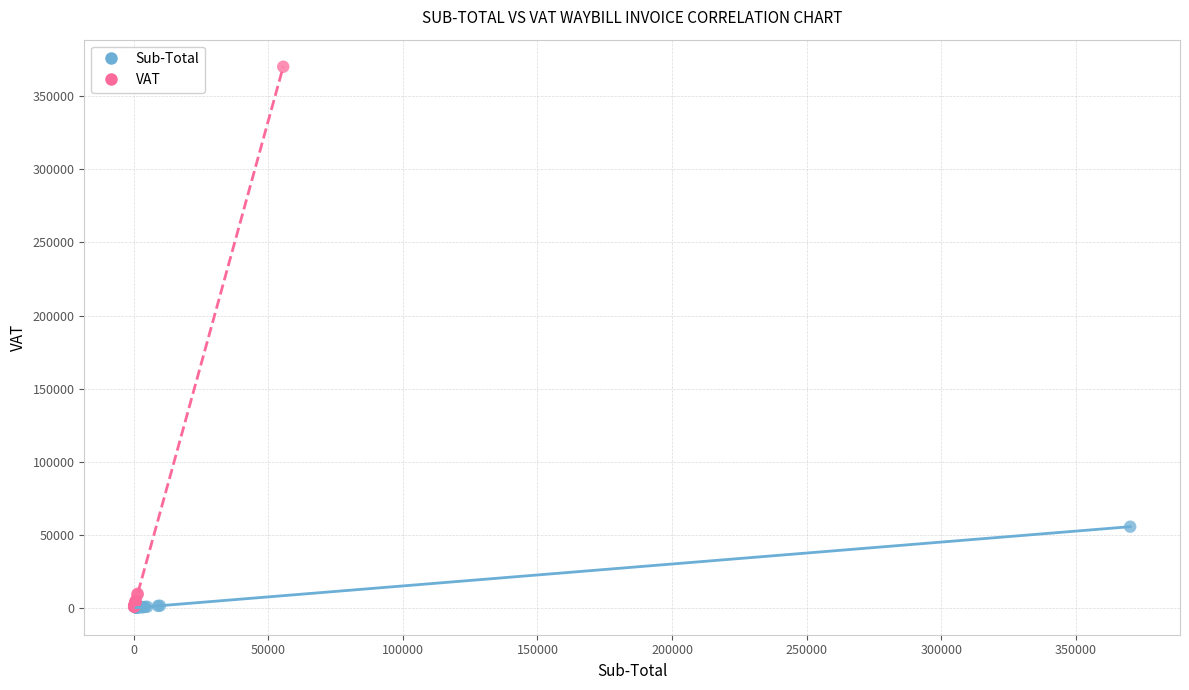

Which series has the largest Y range (max minus min)?

VAT